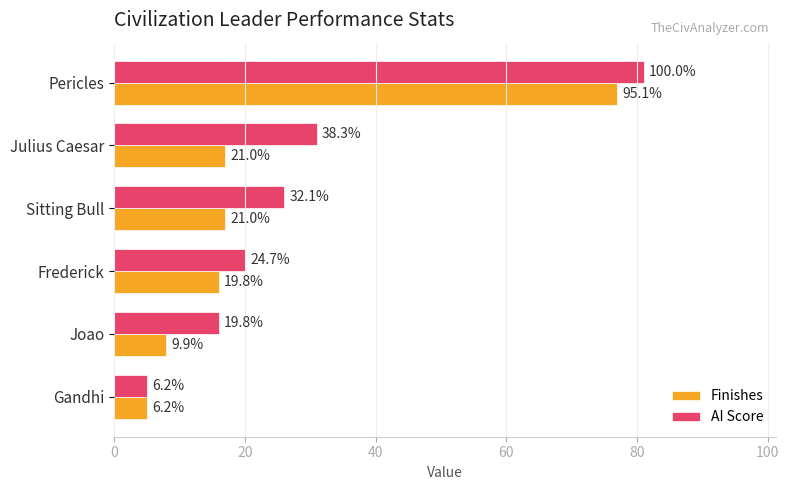

What are all the series names shown in the legend?

Finishes, AI Score